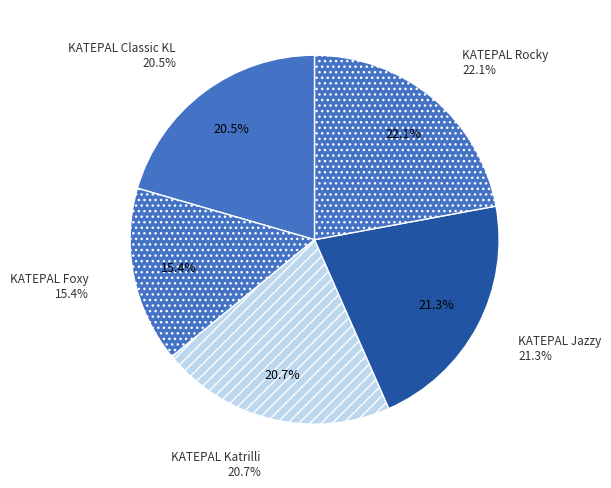

Count the number of slices in the pie.

5